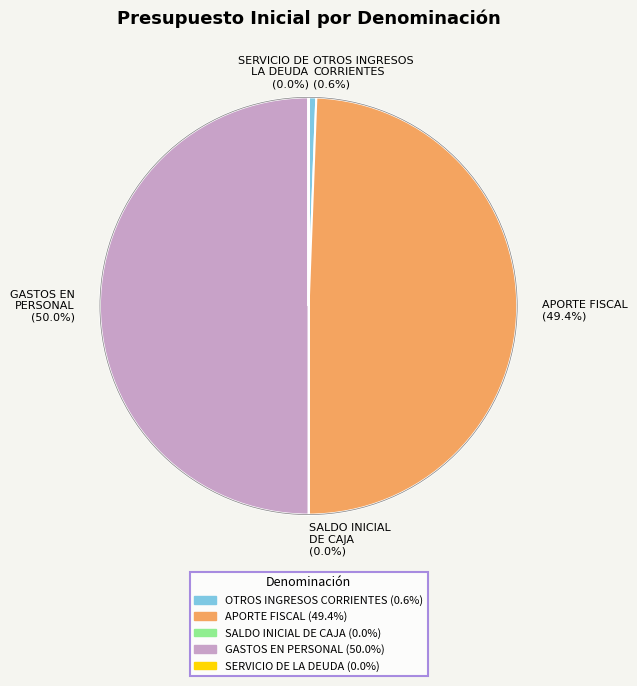

Which has a higher value, OTROS INGRESOS CORRIENTES (0.6%) or GASTOS EN PERSONAL (50.0%)?

GASTOS EN PERSONAL (50.0%)